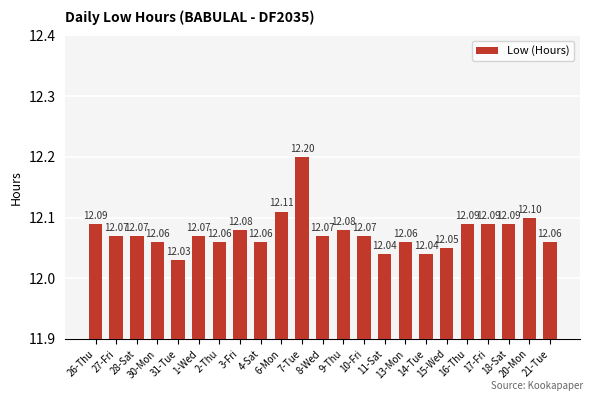

Count the number of categories in the chart.

23